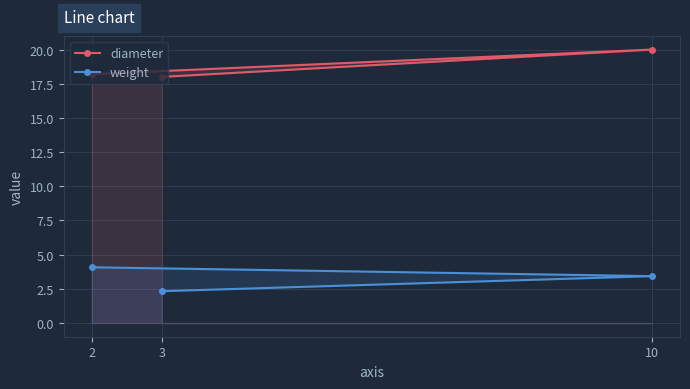

What position from the left is 10?

2